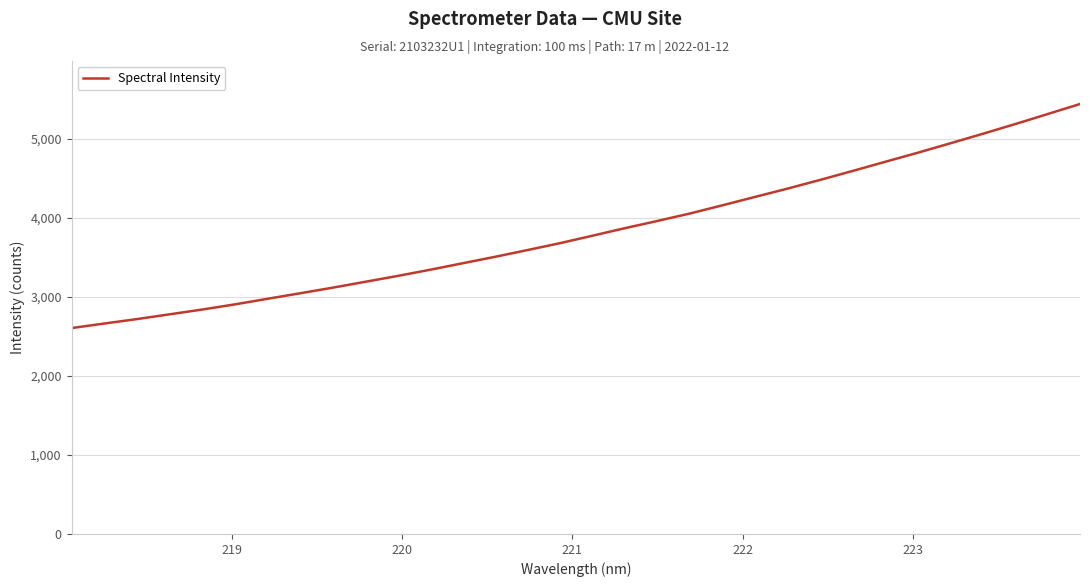

What is the difference between the maximum and minimum values?

2835.5